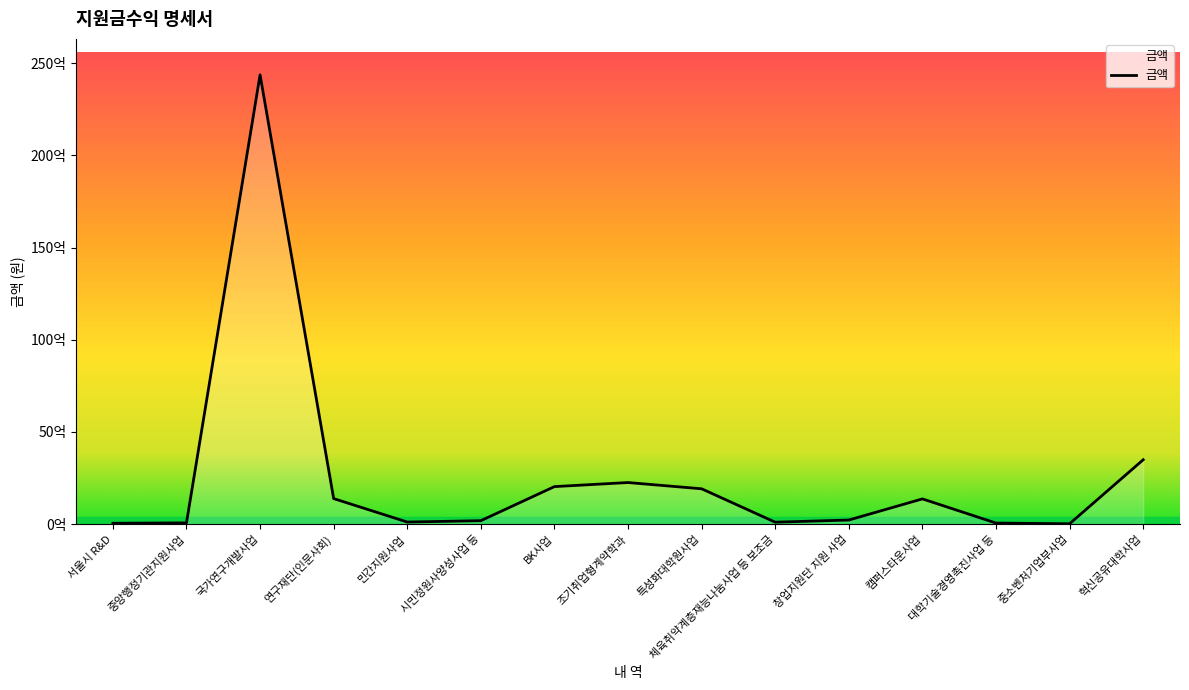

Where does the data first go above 223298867?

국가연구개발사업